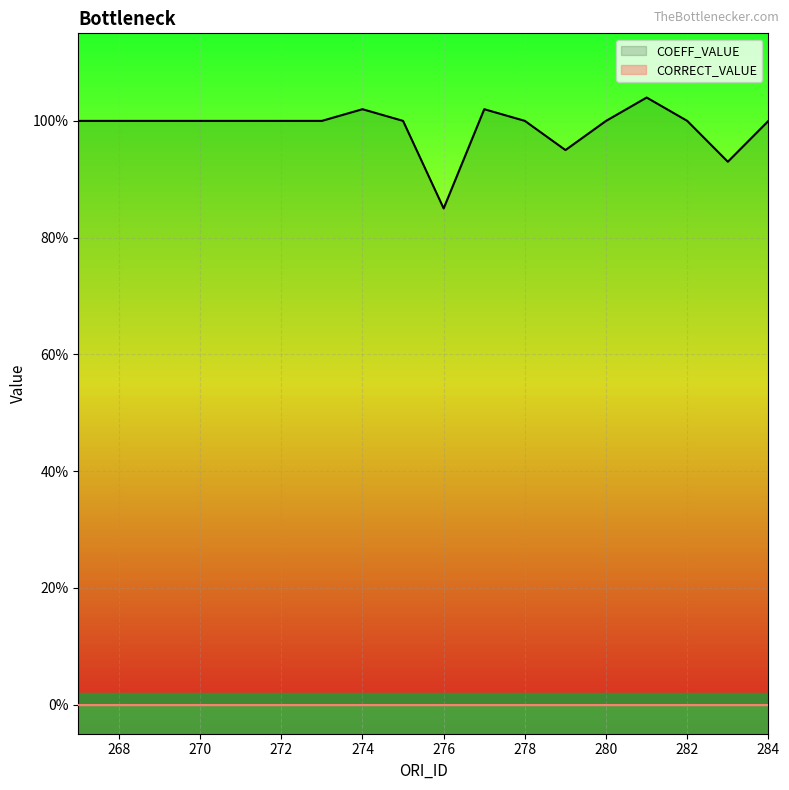

The value of COEFF_VALUE at 12 is 0.9. True or false?

True